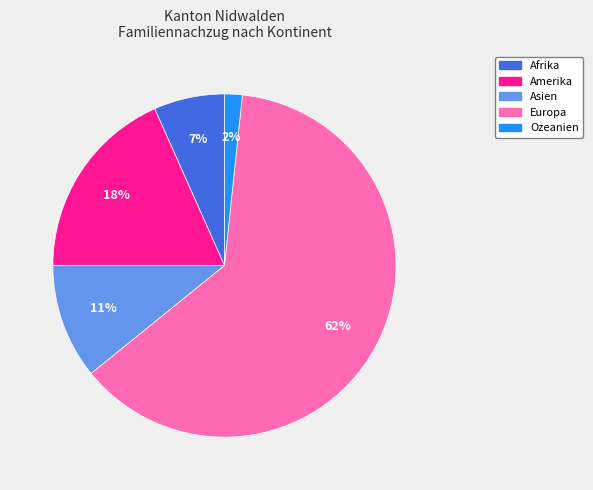

The Europa slice represents 56% of the pie. True or false?

False